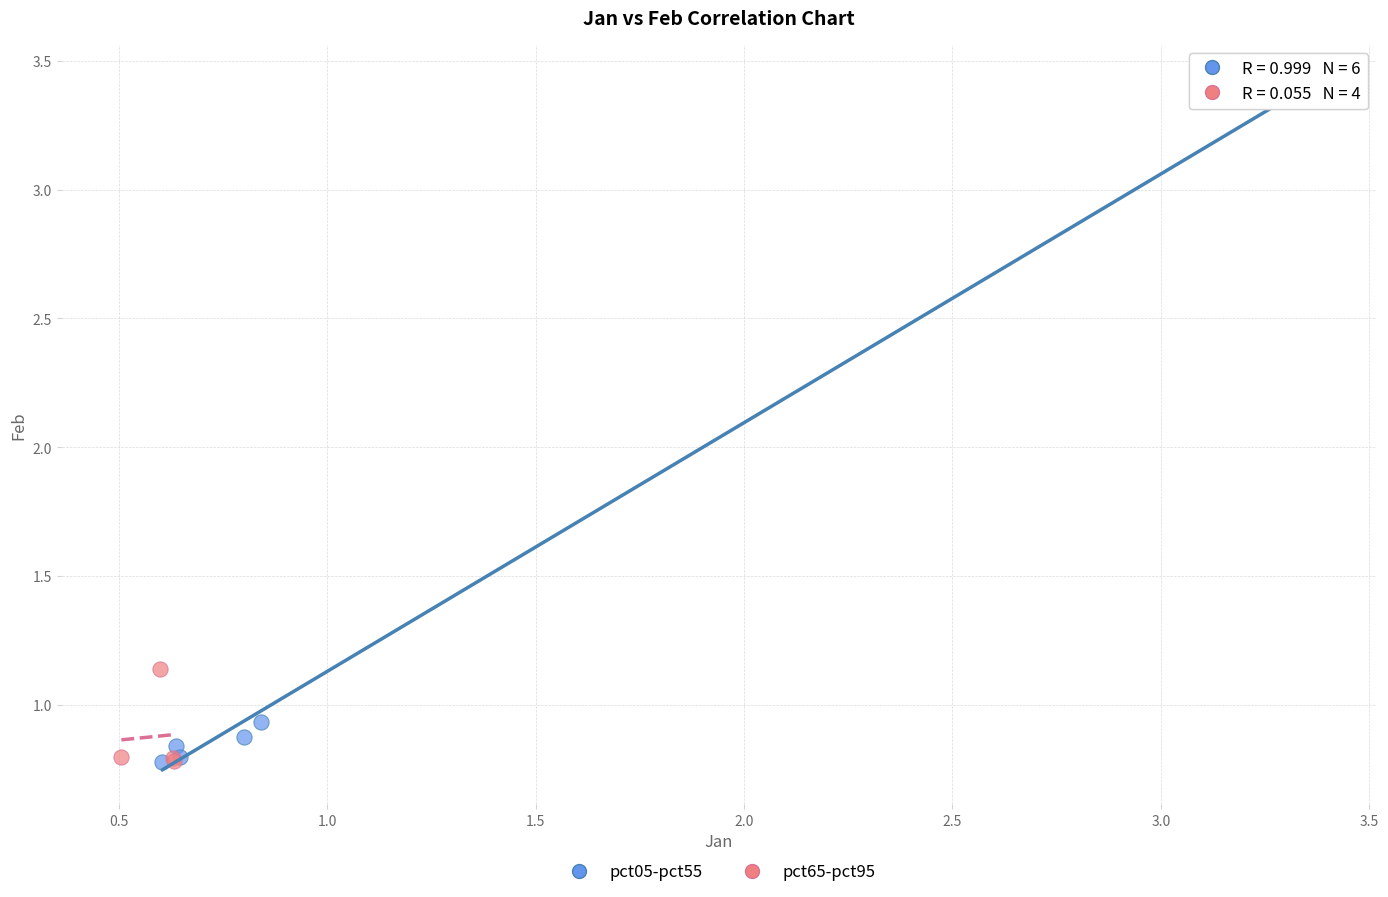

Which series has the widest spread of Y values?

pct05-pct55